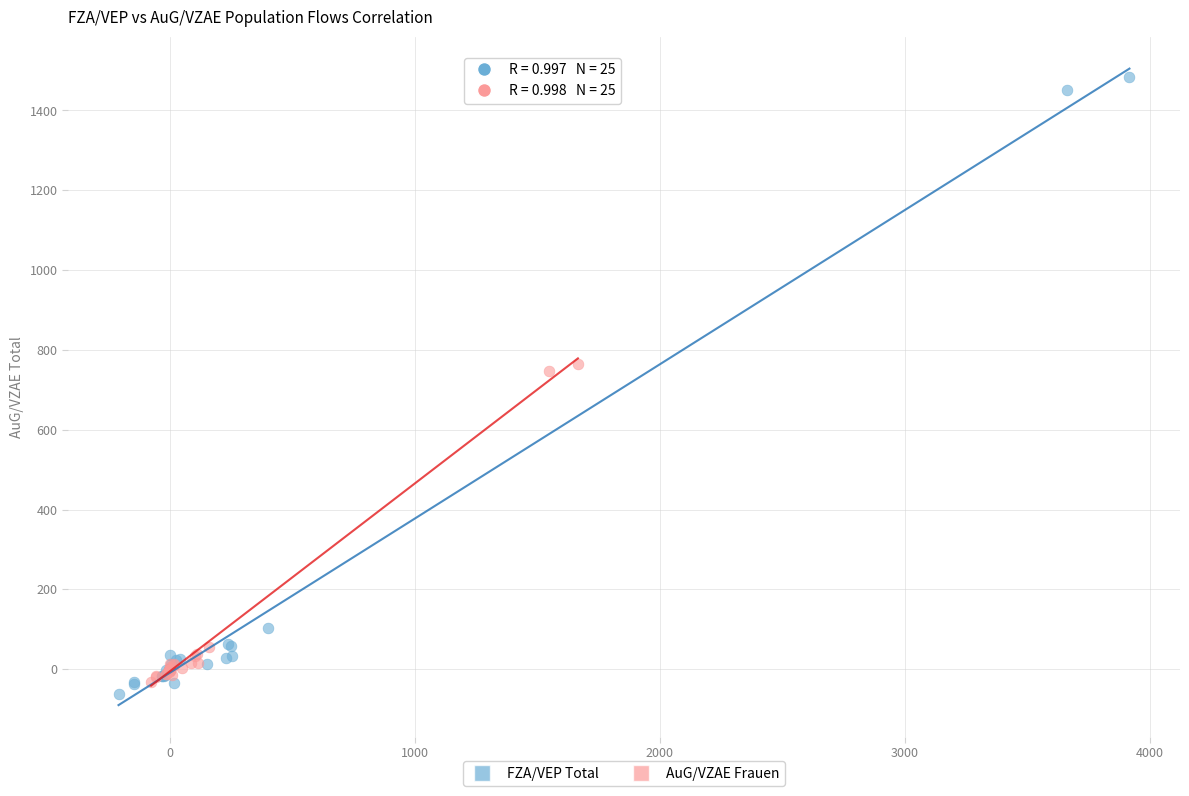

Which series has the largest Y range (max minus min)?

FZA/VEP Total